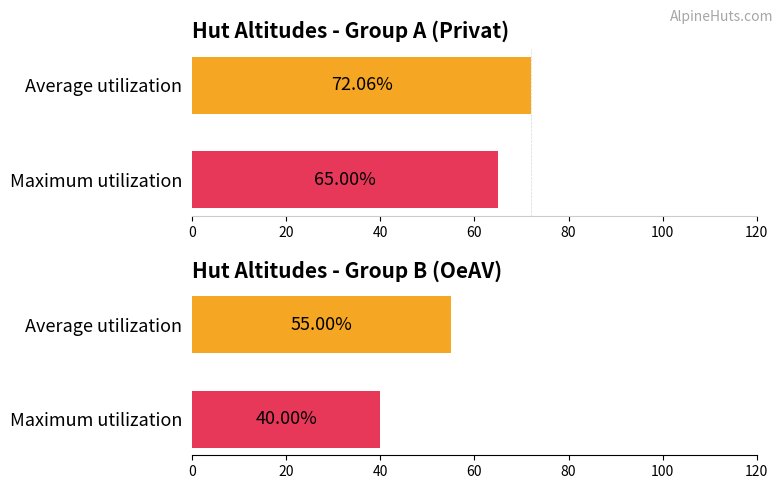

The chart shows a value of 18.8 at Maximum utilization. True or false?

False